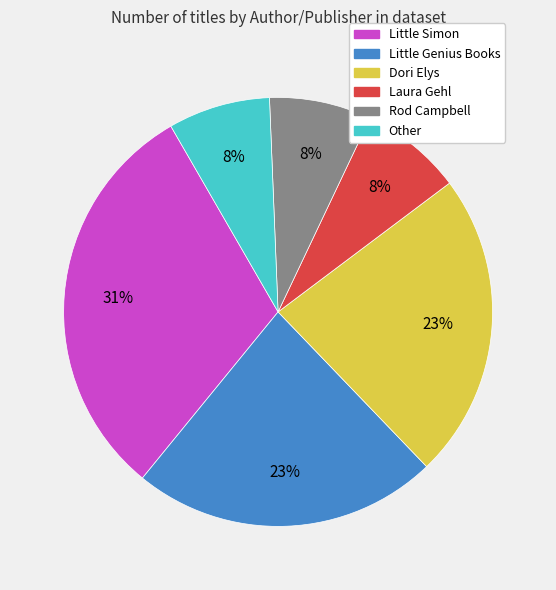

Between Other and Little Simon, which is larger?

Little Simon